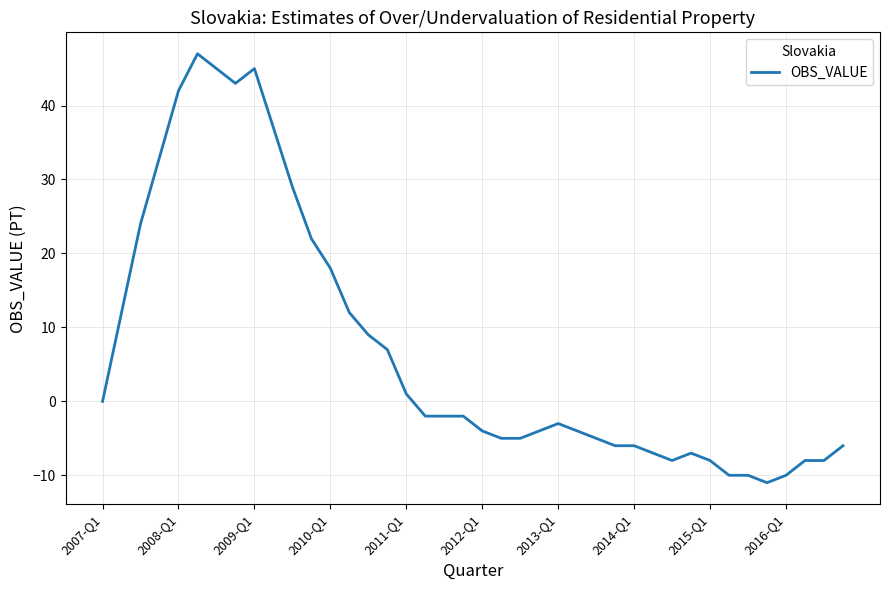

What is the maximum value shown in the chart?

47